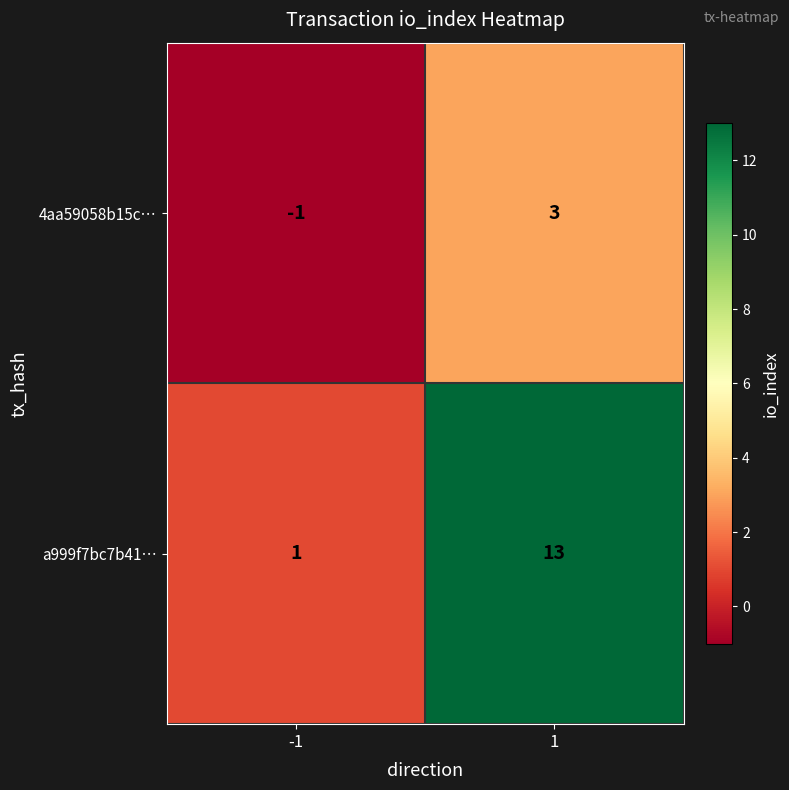

What is the difference between the a999f7bc7b41… values at -1 and 1?

12